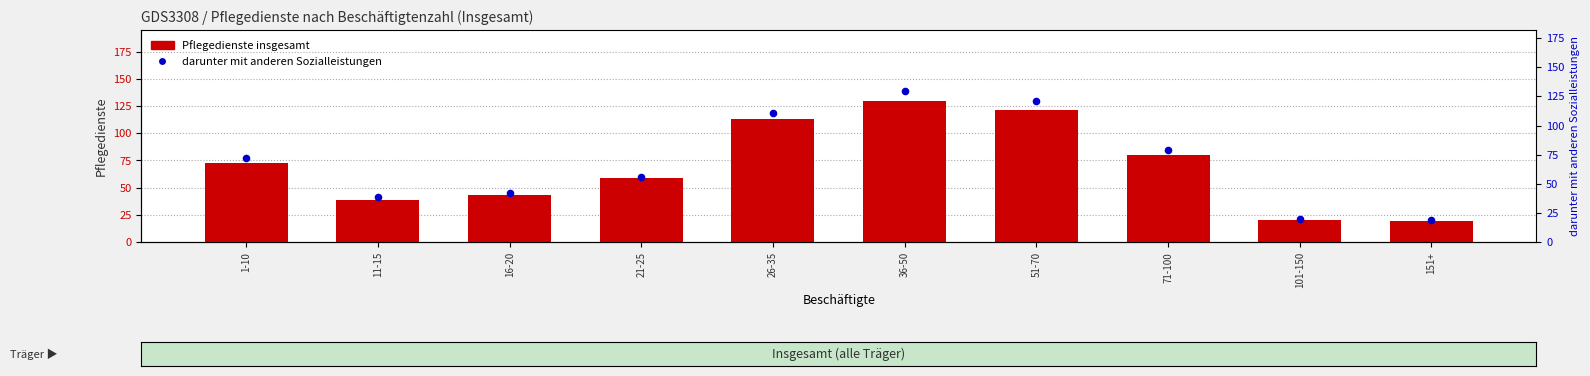

At how many categories does at least one series exceed 84?

3